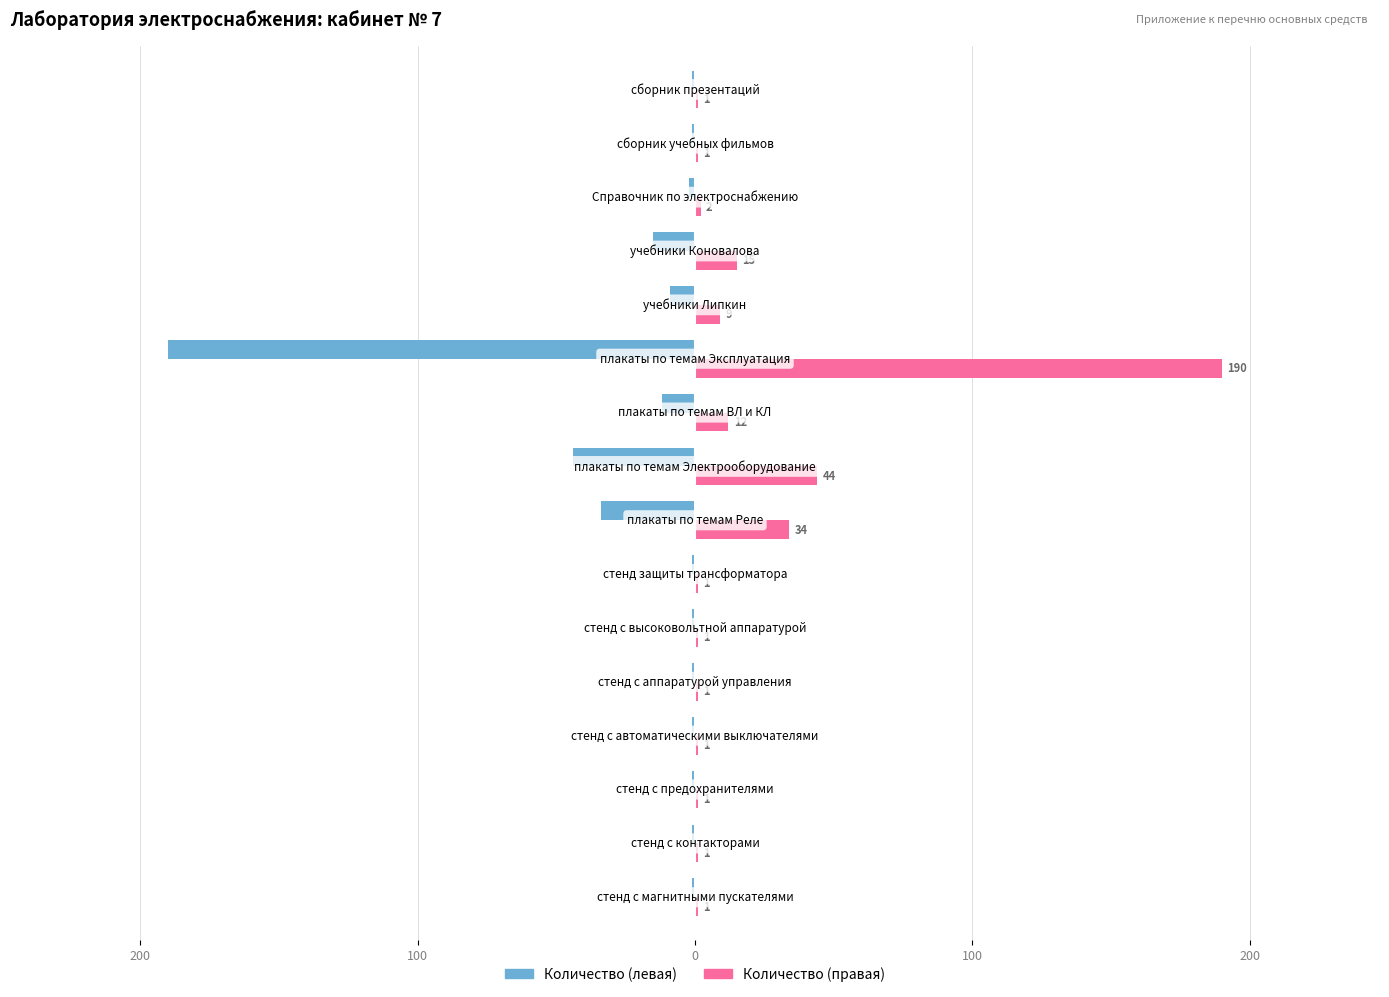

What are all the series names shown in the legend?

Количество (левая), Количество (правая)